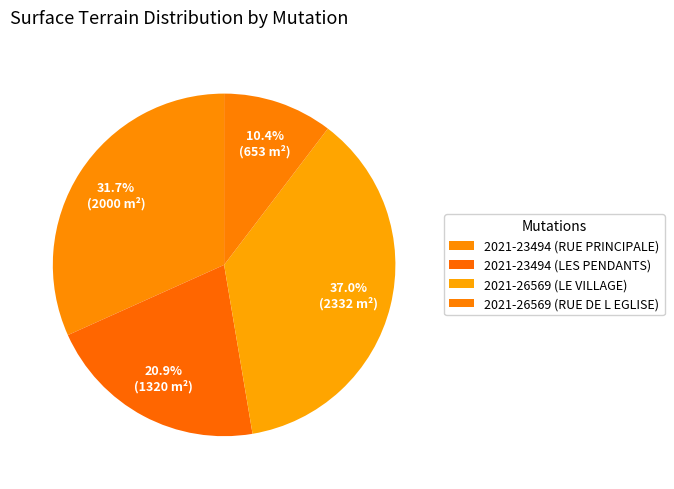

How many slices are in this pie chart?

4